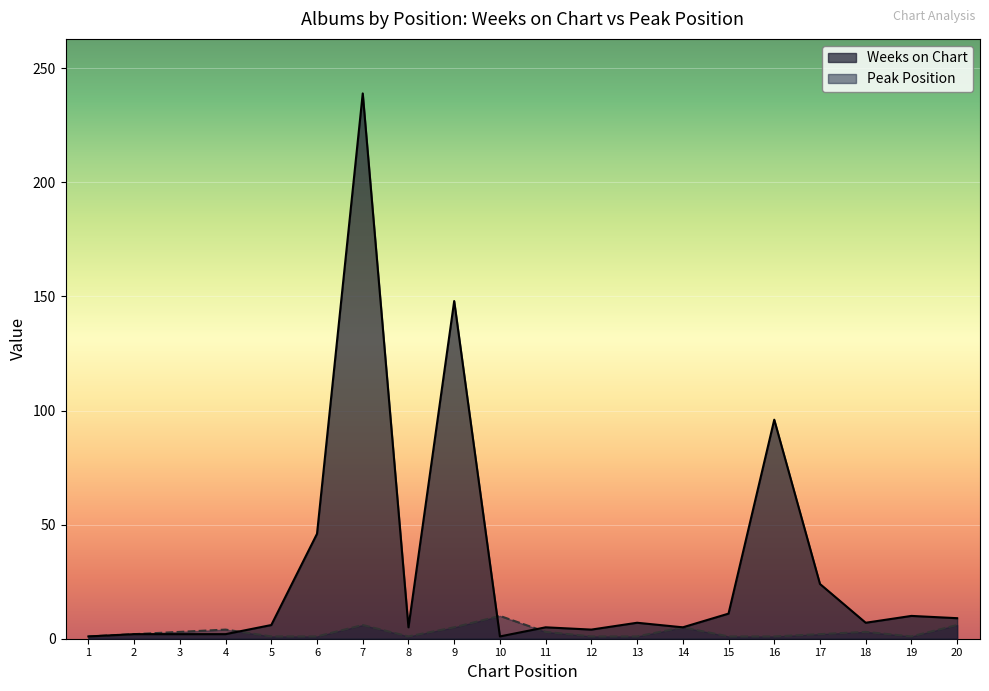

Reading left to right, extract all data points from this chart.

Weeks on Chart: 1=1	2=2	3=2	4=2	5=6	6=46	7=239	8=5	9=148	10=1	11=5	12=4	13=7	14=5	15=11	16=96	17=24	18=7	19=10	20=9
Peak Position: 1=1	2=2	3=3	4=4	5=1	6=1	7=6	8=1	9=5	10=10	11=3	12=1	13=1	14=5	15=1	16=1	17=2	18=3	19=1	20=6